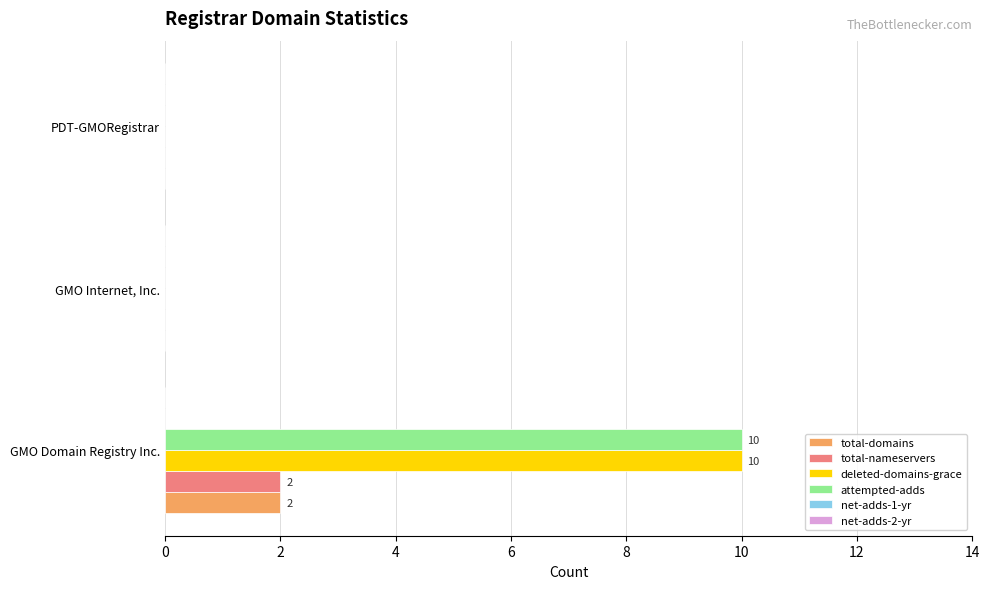

What is the maximum value shown in the chart?

10